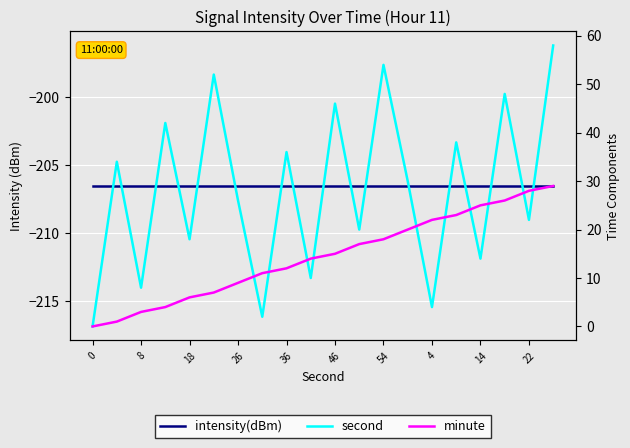

Reading right to left, transcribe all the data shown in this chart.

intensity(dBm): -206.5	-206.5	-206.5	-206.5	-206.5	-206.5	-206.5	-206.5	-206.5	-206.5	-206.5	-206.5	-206.5	-206.5	-206.5	-206.5	-206.5	-206.5	-206.5	-206.5
second: 58.0	22.0	48.0	14.0	38.0	4.0	30.0	54.0	20.0	46.0	10.0	36.0	2.0	26.0	52.0	18.0	42.0	8.0	34.0	0.0
minute: 29.0	28.0	26.0	25.0	23.0	22.0	20.0	18.0	17.0	15.0	14.0	12.0	11.0	9.0	7.0	6.0	4.0	3.0	1.0	0.0